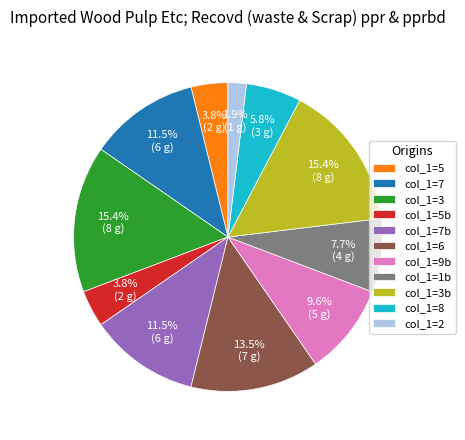

To the nearest percent, what is the average slice percentage?

9%